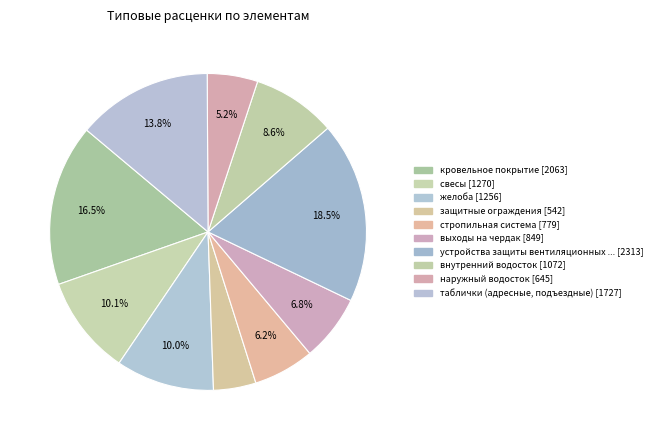

Rank the categories by value from highest to lowest.

устройства защиты вентиляционных каналов, кровельное покрытие, таблички (адресные, подъездные), свесы, желоба, внутренний водосток, выходы на чердак, стропильная система, наружный водосток, защитные ограждения